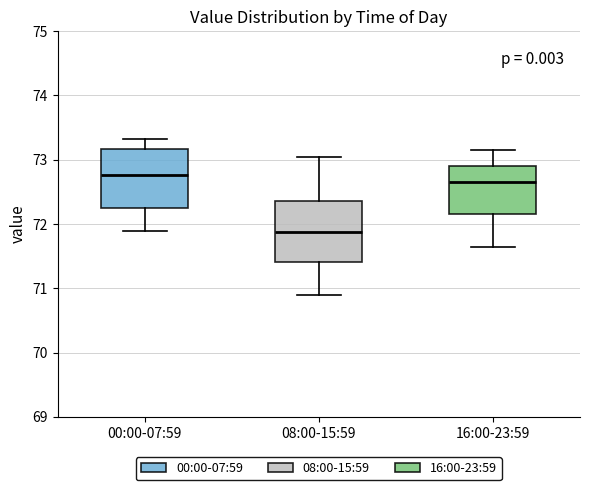

Reading left to right, read every box against the y-axis: the position of its median line, the range the box covers, and the ends of its whiskers. The values are not printed on the chart, so give them approximately, as read against the axis.

00:00-07:59: median 72.8, box 72.2 to 73.2, whiskers 71.9 to 73.3
08:00-15:59: median 71.9, box 71.4 to 72.4, whiskers 70.9 to 73.1
16:00-23:59: median 72.7, box 72.2 to 72.9, whiskers 71.7 to 73.2